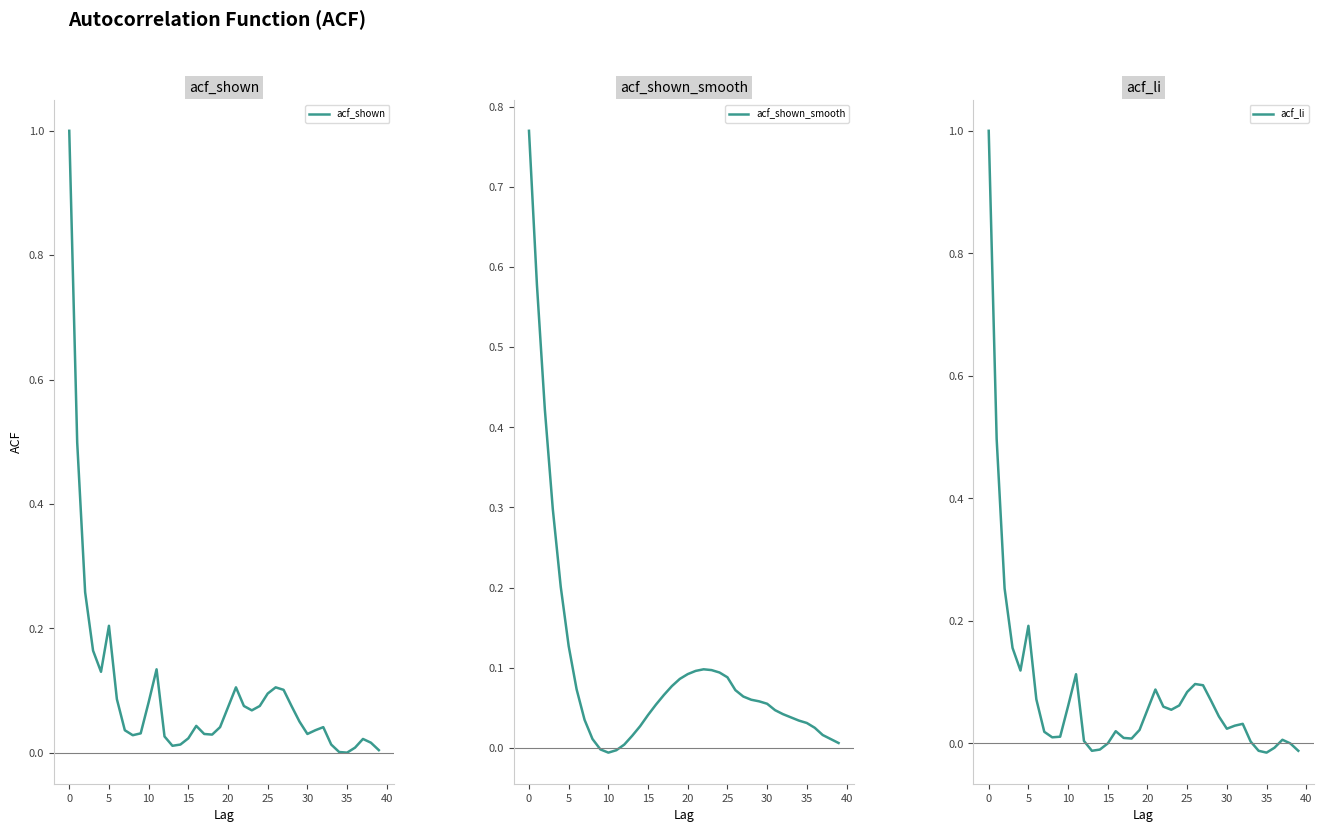

Reading left to right, transcribe all the data shown in this chart.

acf_shown: 1.0	0.5	0.3	0.2	0.1	0.2	0.1	0.0	0.0	0.0	0.1	0.1	0.0	0.0	0.0	0.0	0.0	0.0	0.0	0.0	0.1	0.1	0.1	0.1	0.1	0.1	0.1	0.1	0.1	0.1	0.0	0.0	0.0	0.0	0.0	-0.0	0.0	0.0	0.0	0.0
acf_shown_smooth: 0.8	0.6	0.4	0.3	0.2	0.1	0.1	0.0	0.0	-0.0	-0.0	-0.0	0.0	0.0	0.0	0.0	0.1	0.1	0.1	0.1	0.1	0.1	0.1	0.1	0.1	0.1	0.1	0.1	0.1	0.1	0.1	0.0	0.0	0.0	0.0	0.0	0.0	0.0	0.0	0.0
acf_li: 1.0	0.5	0.3	0.2	0.1	0.2	0.1	0.0	0.0	0.0	0.1	0.1	0.0	-0.0	-0.0	0.0	0.0	0.0	0.0	0.0	0.1	0.1	0.1	0.1	0.1	0.1	0.1	0.1	0.1	0.0	0.0	0.0	0.0	0.0	-0.0	-0.0	-0.0	0.0	0.0	-0.0